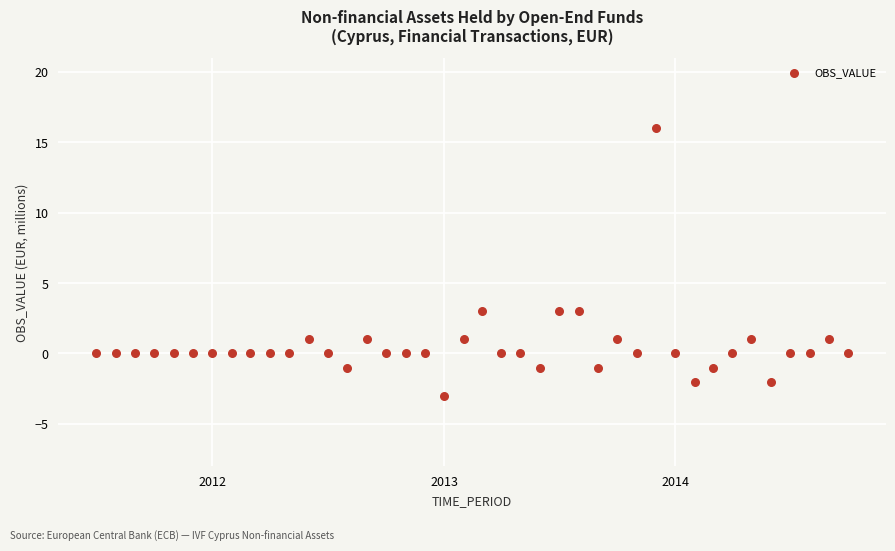

What is the range of X values (max minus min)?

1188